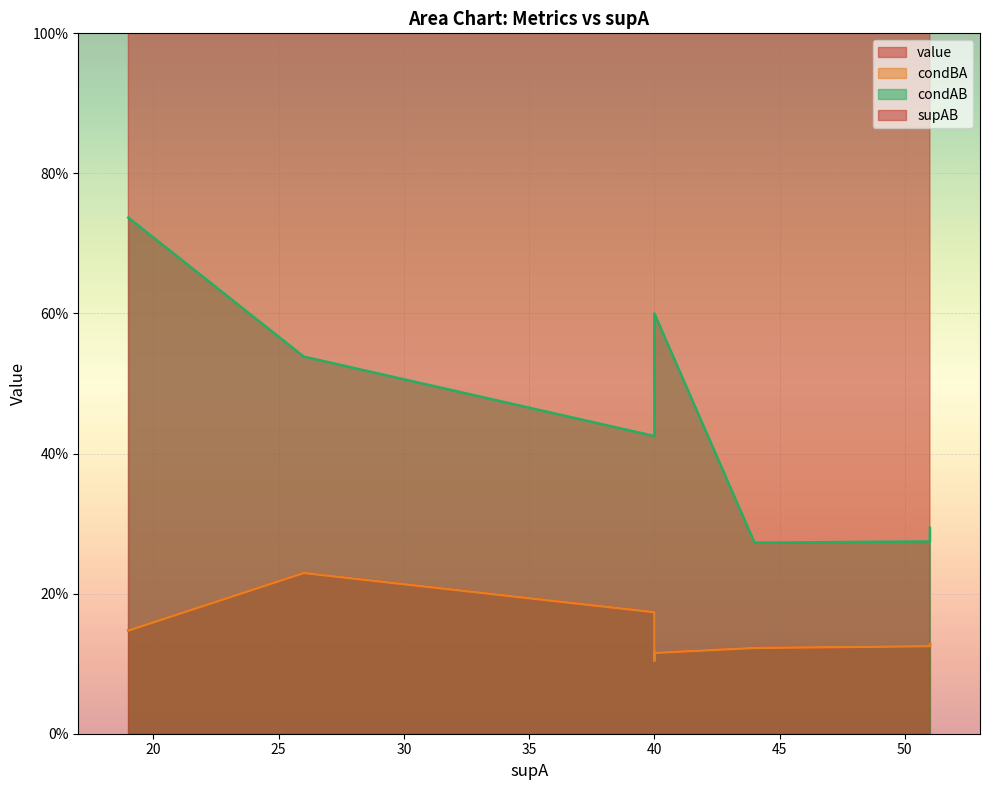

True or false: condAB and value intersect in this chart.

False